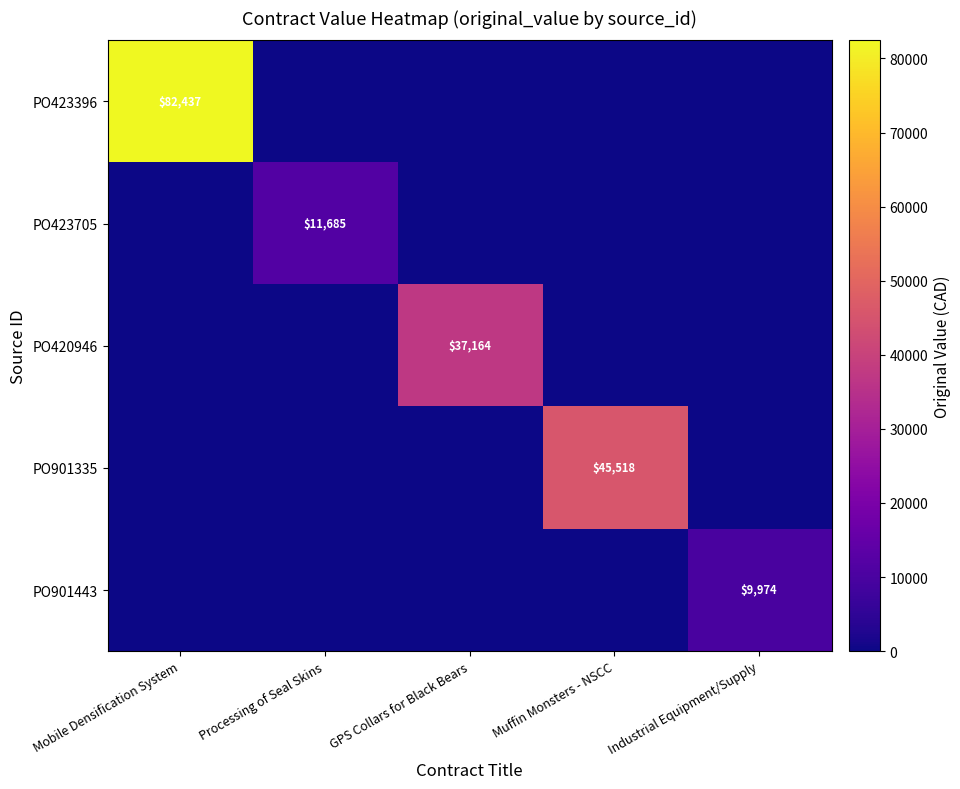

Is it true that PO420946 equals 37164 at GPS Collars for Black Bears?

True